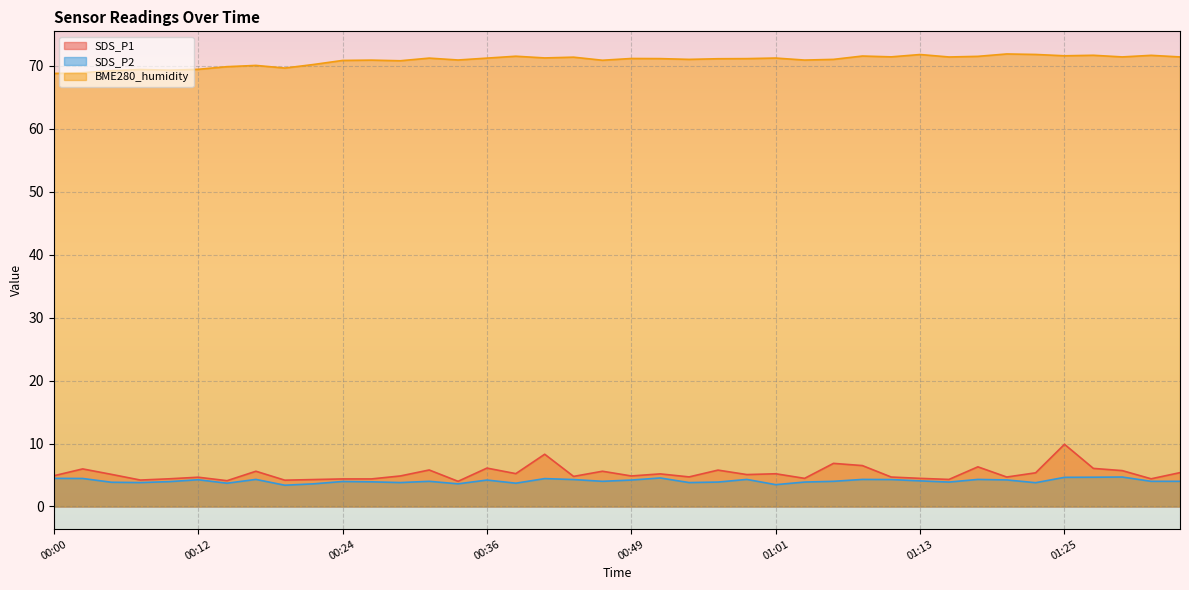

What is the total value across all series at 01:13?

80.3